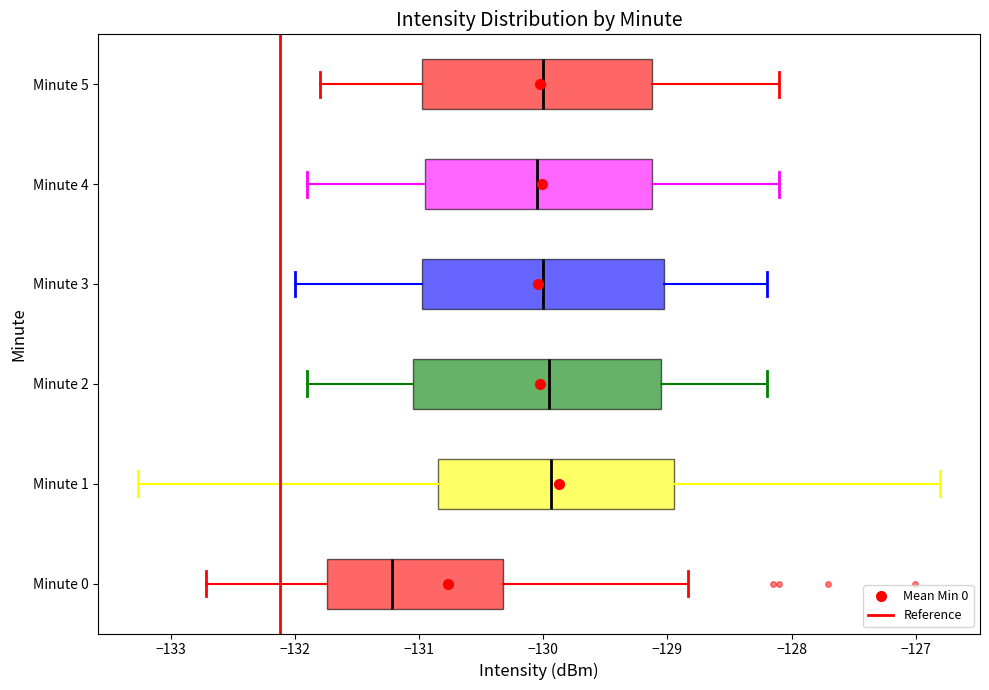

Where does the median line of the box for Minute 5 sit on the x-axis? The values are not printed on the chart, so give them approximately, as read against the axis.

-130.0